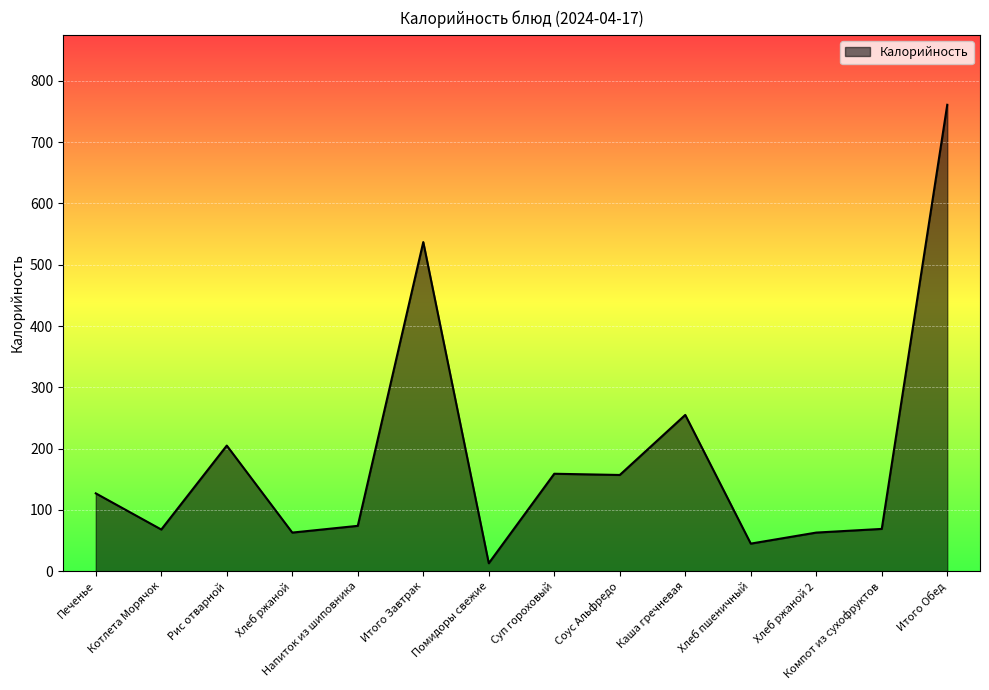

At which label is the value closest to 387?

Каша гречневая